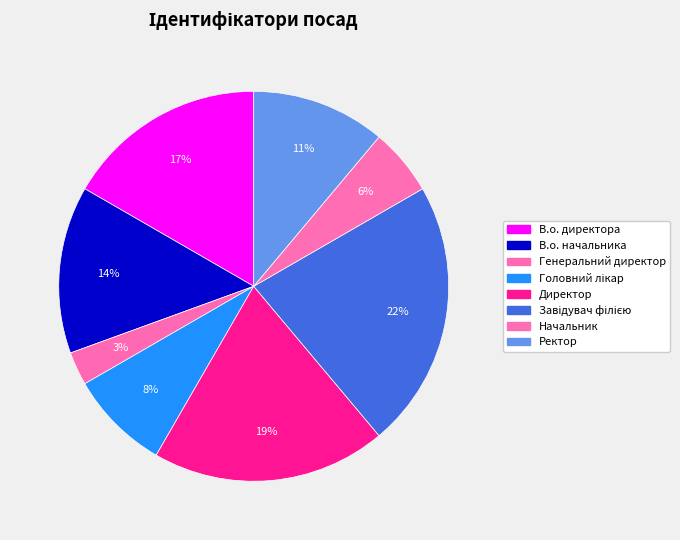

What is the ratio of the value at В.о. директора to the value at Ректор?

1.5